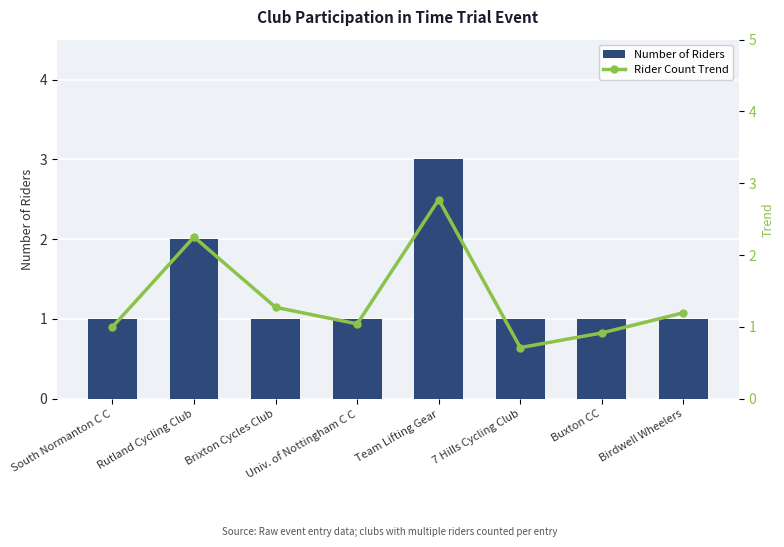

How many values in the Number of Riders series exceed 1?

2